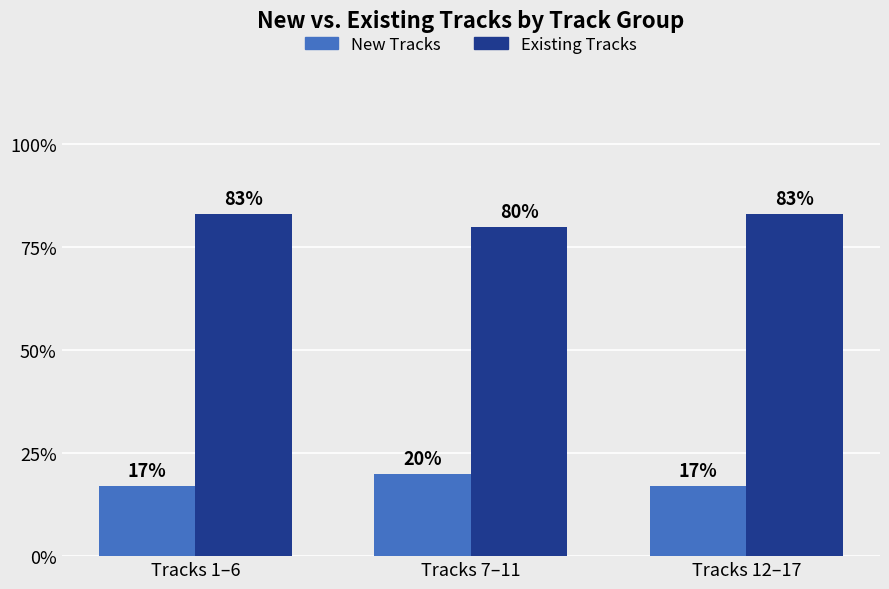

Reading left to right, extract all data points from this chart.

New Tracks: Tracks 1–6=17	Tracks 7–11=20	Tracks 12–17=17
Existing Tracks: Tracks 1–6=83	Tracks 7–11=80	Tracks 12–17=83